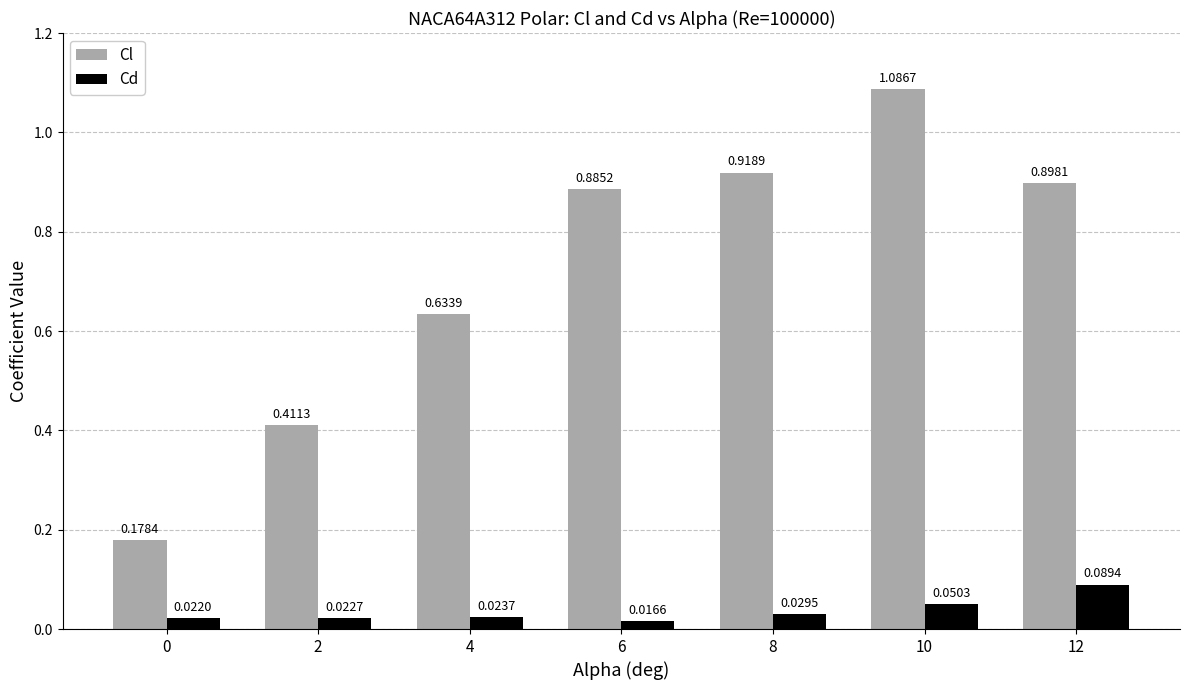

Which series has the widest spread of values?

Cl